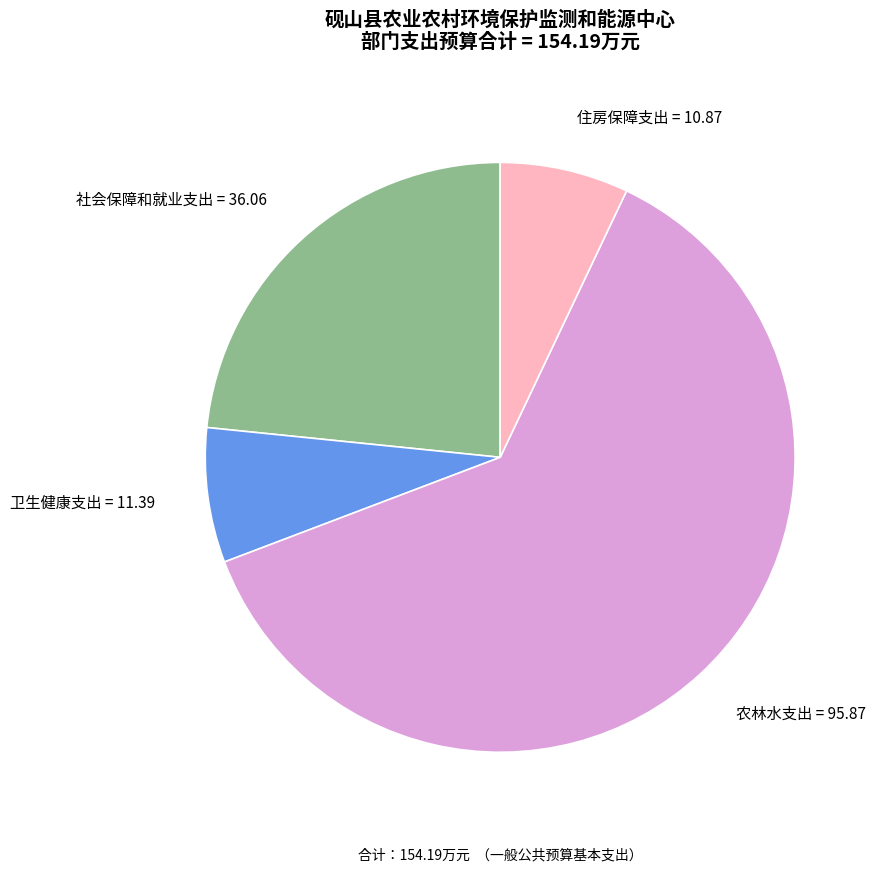

The 社会保障和就业支出 slice represents 34% of the pie. True or false?

False